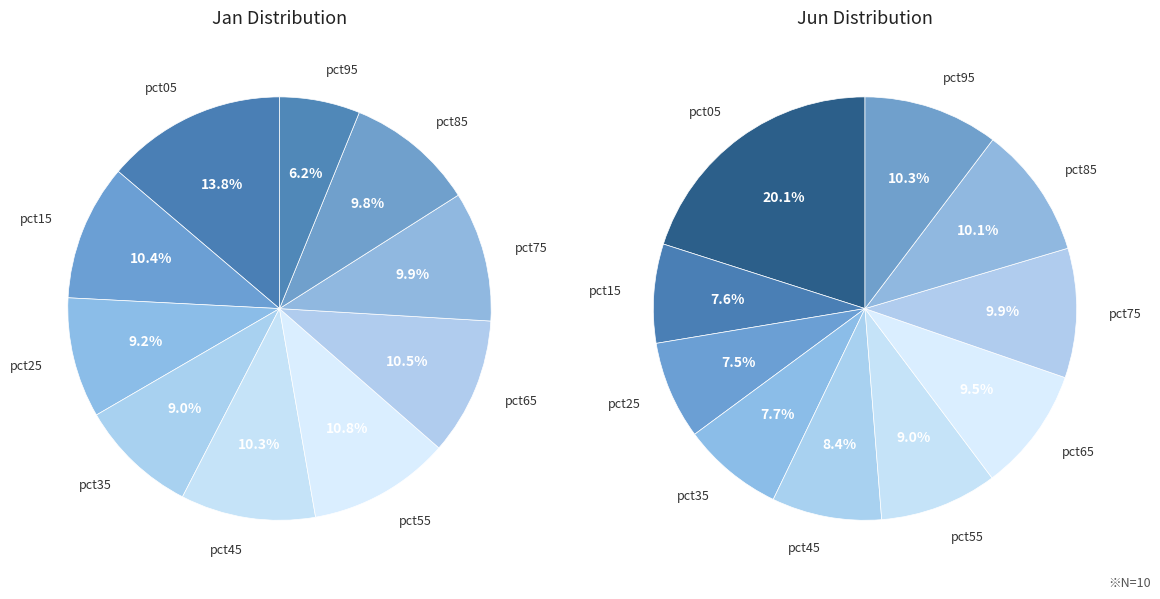

To the nearest percent, what is the combined percentage of values_jan and 9?

30%